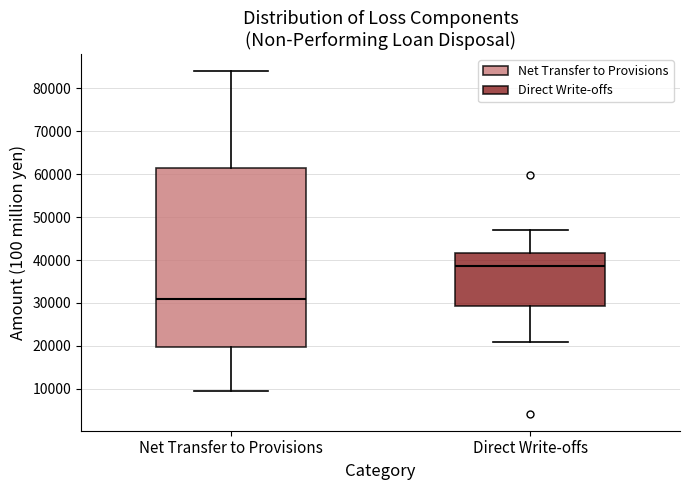

Reading left to right, read every box against the y-axis: the position of its median line, the range the box covers, and the ends of its whiskers. The values are not printed on the chart, so give them approximately, as read against the axis.

Net Transfer to Provisions: median 31000, box 20000 to 61000, whiskers 9000 to 84000
Direct Write-offs: median 39000, box 29000 to 42000, whiskers 21000 to 47000